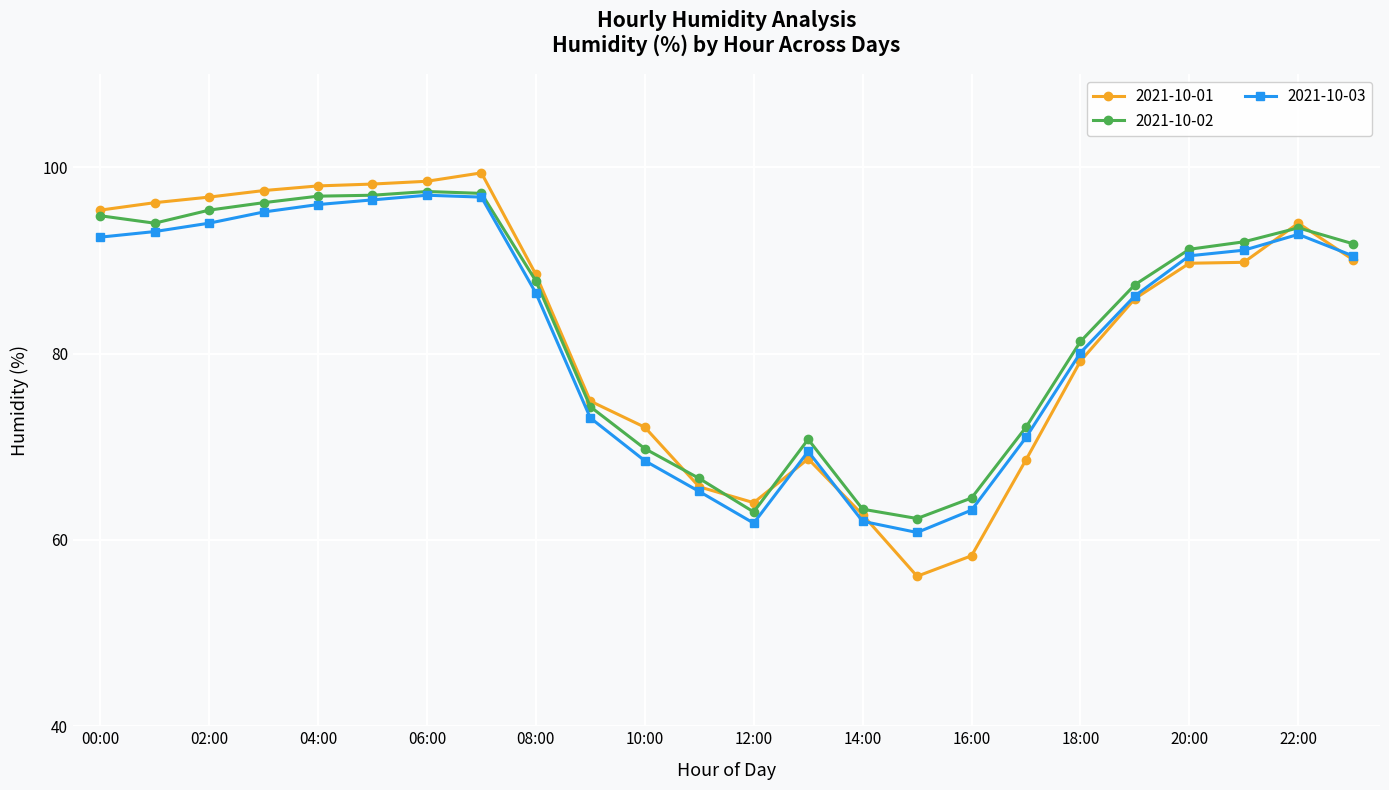

What is the value of the 2021-10-03 point at the 23rd from the left?

92.8